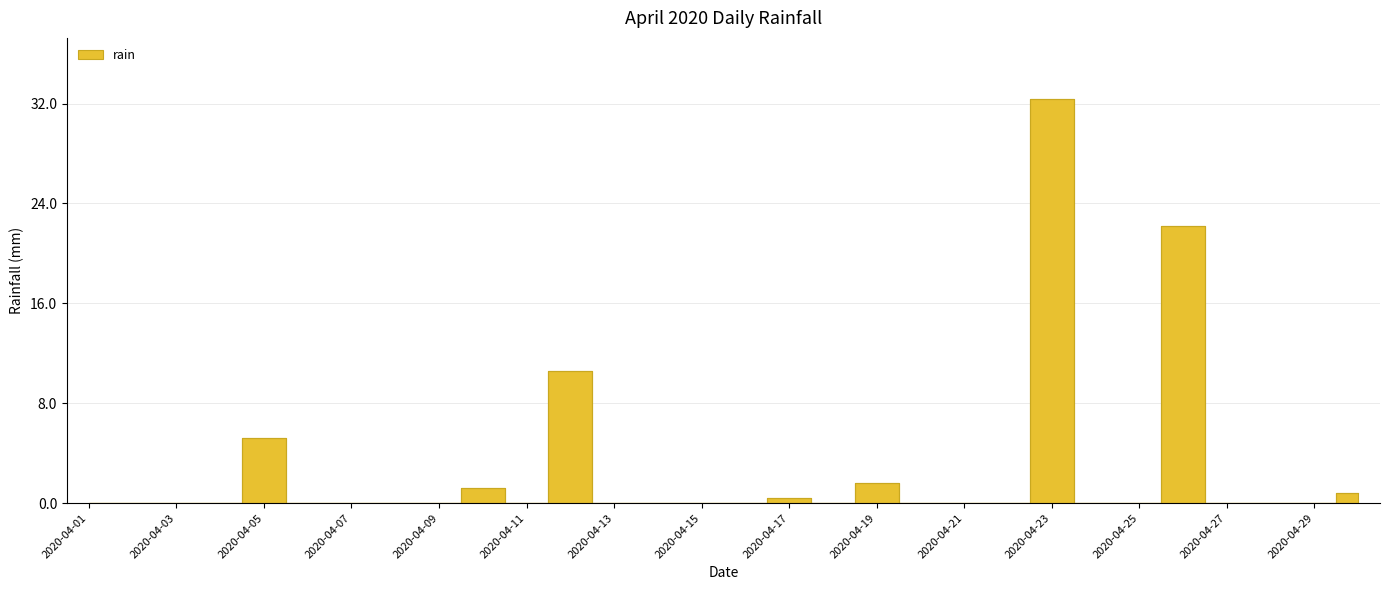

Between 2020-04-05 and 2020-04-17, which is larger?

2020-04-05